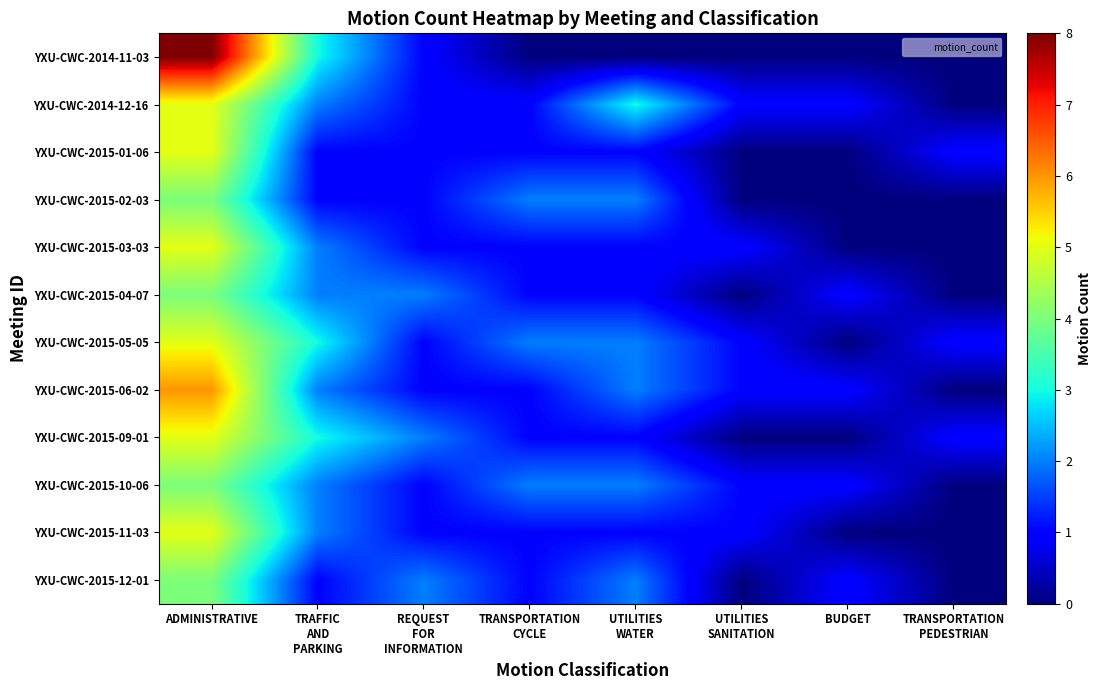

Reading left to right, extract all data points from this chart.

YXU-CWC-2014-11-03: ADMINISTRATIVE=8	TRAFFIC
AND
PARKING=3	REQUEST
FOR
INFORMATION=1	TRANSPORTATION
CYCLE=0	UTILITIES
WATER=0	UTILITIES
SANITATION=0	BUDGET=0	TRANSPORTATION
PEDESTRIAN=0
YXU-CWC-2014-12-16: ADMINISTRATIVE=5	TRAFFIC
AND
PARKING=2	REQUEST
FOR
INFORMATION=1	TRANSPORTATION
CYCLE=1	UTILITIES
WATER=3	UTILITIES
SANITATION=1	BUDGET=1	TRANSPORTATION
PEDESTRIAN=0
YXU-CWC-2015-01-06: ADMINISTRATIVE=5	TRAFFIC
AND
PARKING=1	REQUEST
FOR
INFORMATION=1	TRANSPORTATION
CYCLE=1	UTILITIES
WATER=1	UTILITIES
SANITATION=0	BUDGET=0	TRANSPORTATION
PEDESTRIAN=1
YXU-CWC-2015-02-03: ADMINISTRATIVE=4	TRAFFIC
AND
PARKING=1	REQUEST
FOR
INFORMATION=1	TRANSPORTATION
CYCLE=2	UTILITIES
WATER=2	UTILITIES
SANITATION=0	BUDGET=0	TRANSPORTATION
PEDESTRIAN=0
YXU-CWC-2015-03-03: ADMINISTRATIVE=5	TRAFFIC
AND
PARKING=2	REQUEST
FOR
INFORMATION=1	TRANSPORTATION
CYCLE=1	UTILITIES
WATER=1	UTILITIES
SANITATION=1	BUDGET=0	TRANSPORTATION
PEDESTRIAN=0
YXU-CWC-2015-04-07: ADMINISTRATIVE=4	TRAFFIC
AND
PARKING=2	REQUEST
FOR
INFORMATION=2	TRANSPORTATION
CYCLE=1	UTILITIES
WATER=1	UTILITIES
SANITATION=0	BUDGET=1	TRANSPORTATION
PEDESTRIAN=0
YXU-CWC-2015-05-05: ADMINISTRATIVE=5	TRAFFIC
AND
PARKING=3	REQUEST
FOR
INFORMATION=1	TRANSPORTATION
CYCLE=2	UTILITIES
WATER=2	UTILITIES
SANITATION=1	BUDGET=0	TRANSPORTATION
PEDESTRIAN=1
YXU-CWC-2015-06-02: ADMINISTRATIVE=6	TRAFFIC
AND
PARKING=2	REQUEST
FOR
INFORMATION=1	TRANSPORTATION
CYCLE=1	UTILITIES
WATER=2	UTILITIES
SANITATION=1	BUDGET=1	TRANSPORTATION
PEDESTRIAN=0
YXU-CWC-2015-09-01: ADMINISTRATIVE=5	TRAFFIC
AND
PARKING=3	REQUEST
FOR
INFORMATION=2	TRANSPORTATION
CYCLE=1	UTILITIES
WATER=1	UTILITIES
SANITATION=0	BUDGET=0	TRANSPORTATION
PEDESTRIAN=1
YXU-CWC-2015-10-06: ADMINISTRATIVE=4	TRAFFIC
AND
PARKING=2	REQUEST
FOR
INFORMATION=1	TRANSPORTATION
CYCLE=2	UTILITIES
WATER=2	UTILITIES
SANITATION=1	BUDGET=1	TRANSPORTATION
PEDESTRIAN=0
YXU-CWC-2015-11-03: ADMINISTRATIVE=5	TRAFFIC
AND
PARKING=2	REQUEST
FOR
INFORMATION=1	TRANSPORTATION
CYCLE=1	UTILITIES
WATER=1	UTILITIES
SANITATION=1	BUDGET=0	TRANSPORTATION
PEDESTRIAN=0
YXU-CWC-2015-12-01: ADMINISTRATIVE=4	TRAFFIC
AND
PARKING=1	REQUEST
FOR
INFORMATION=2	TRANSPORTATION
CYCLE=1	UTILITIES
WATER=2	UTILITIES
SANITATION=0	BUDGET=1	TRANSPORTATION
PEDESTRIAN=0